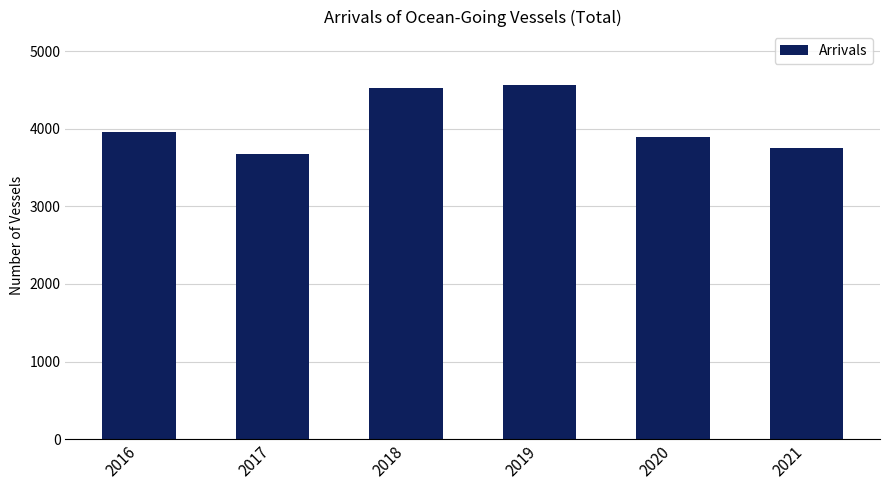

Are the bars horizontal?

No